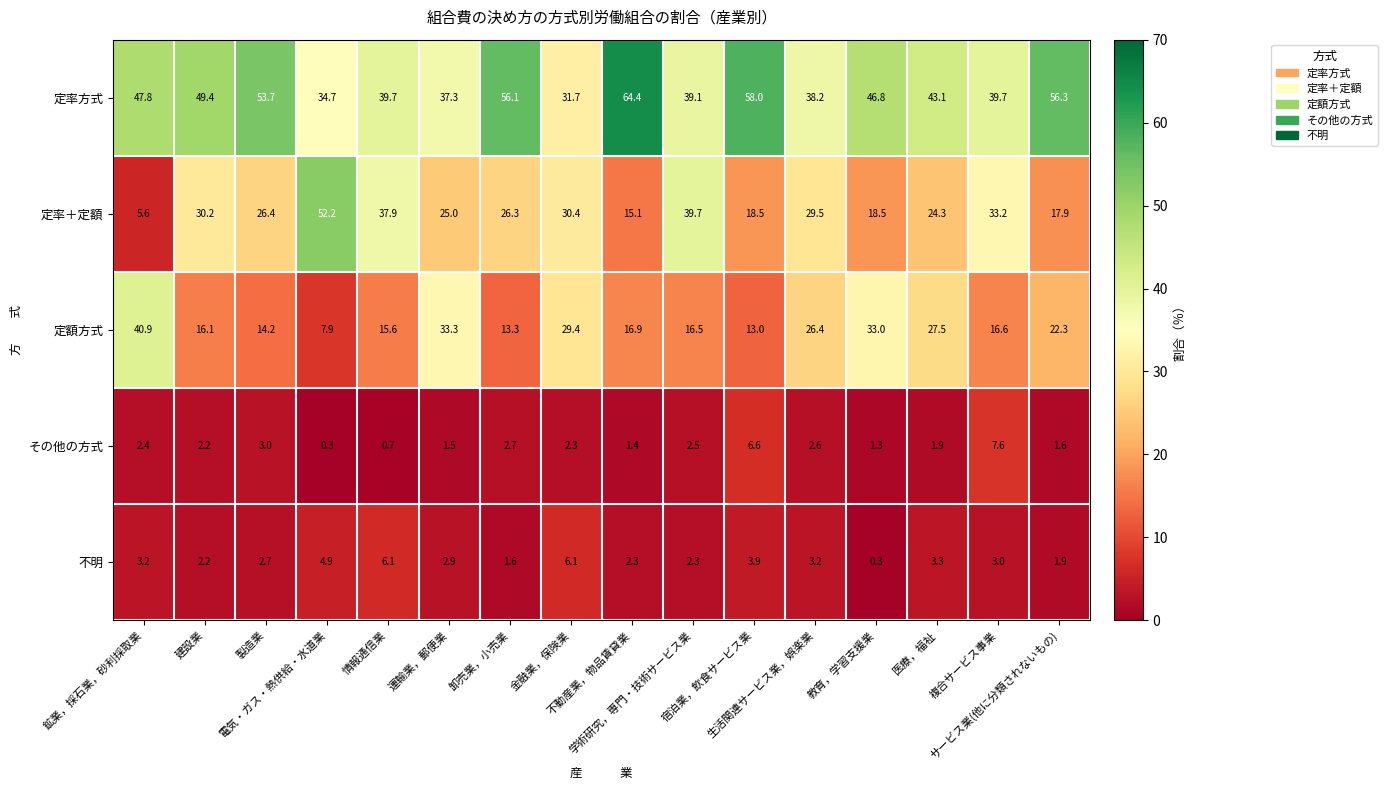

What is the difference between the maximum and minimum values in the 不明 series?

5.8